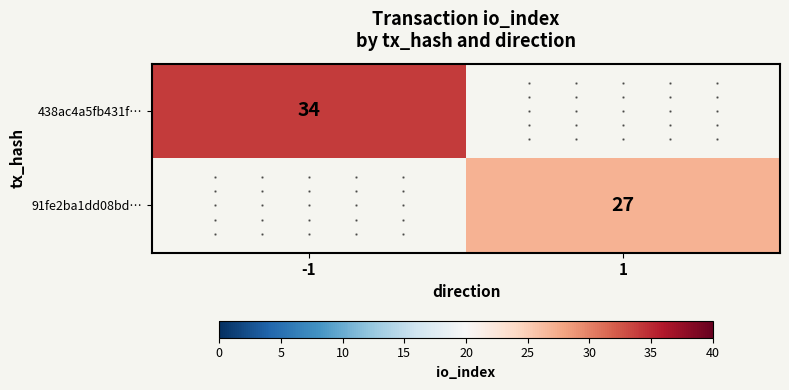

The value of 438ac4a5fb431f… at -1 is 34. True or false?

True